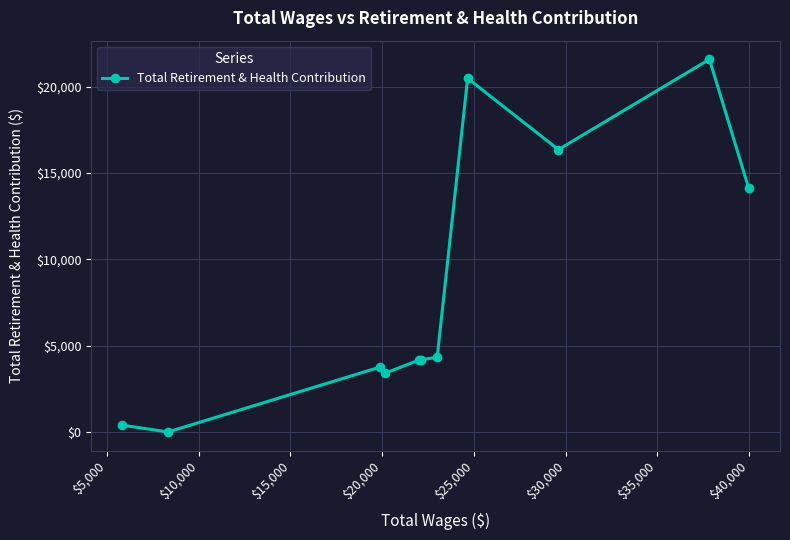

What is the greatest value displayed?

21595